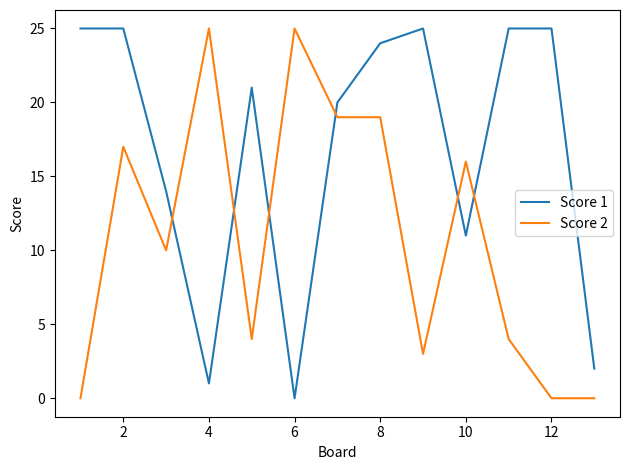

What is the maximum value shown in the chart?

25